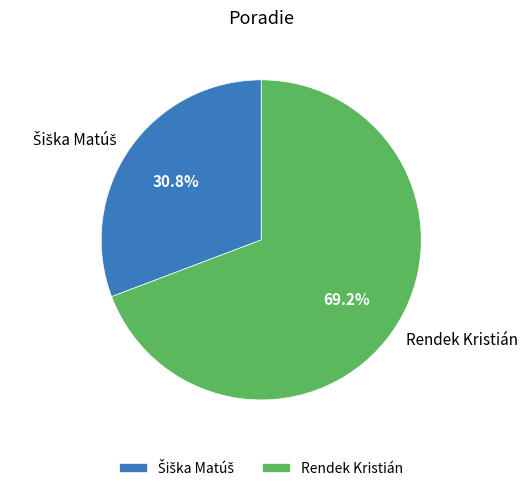

To the nearest percent, what is the difference between the largest and smallest slice percentages?

38%